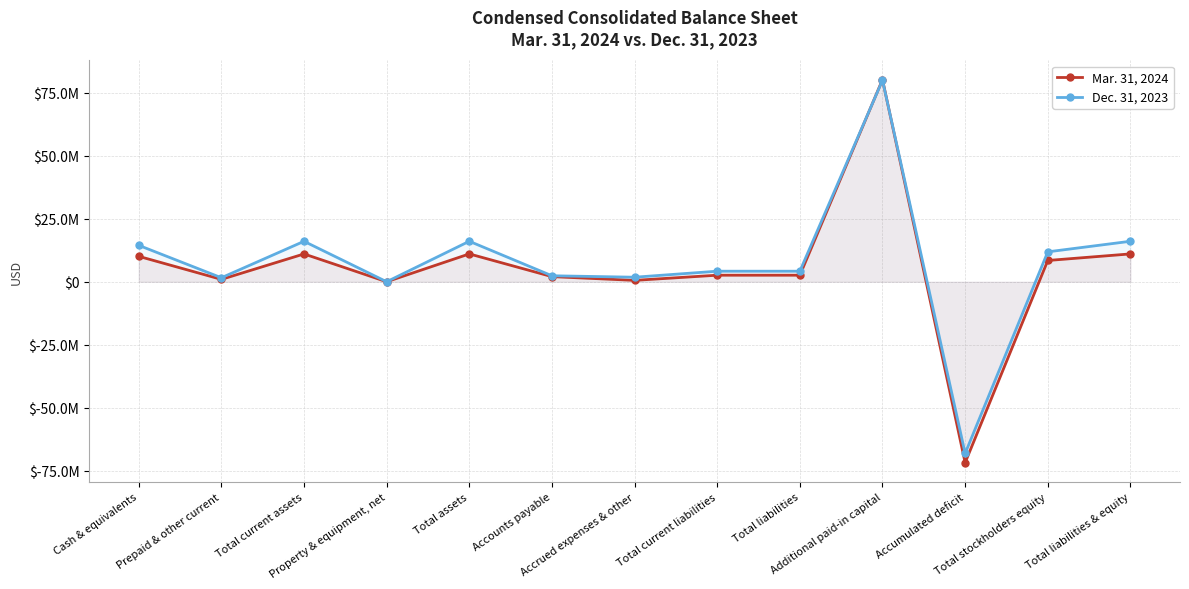

How many values in the Mar. 31, 2024 series are below 2608422?

5